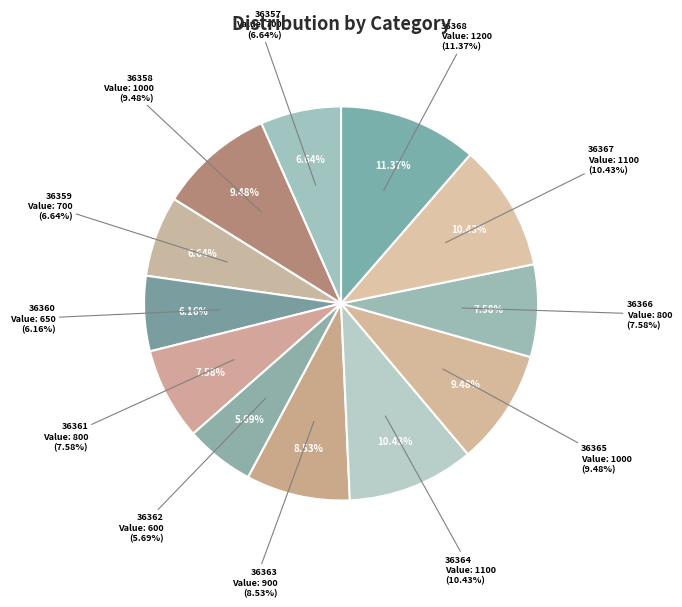

Combined, do 36363 and 36364 account for over 50%?

No